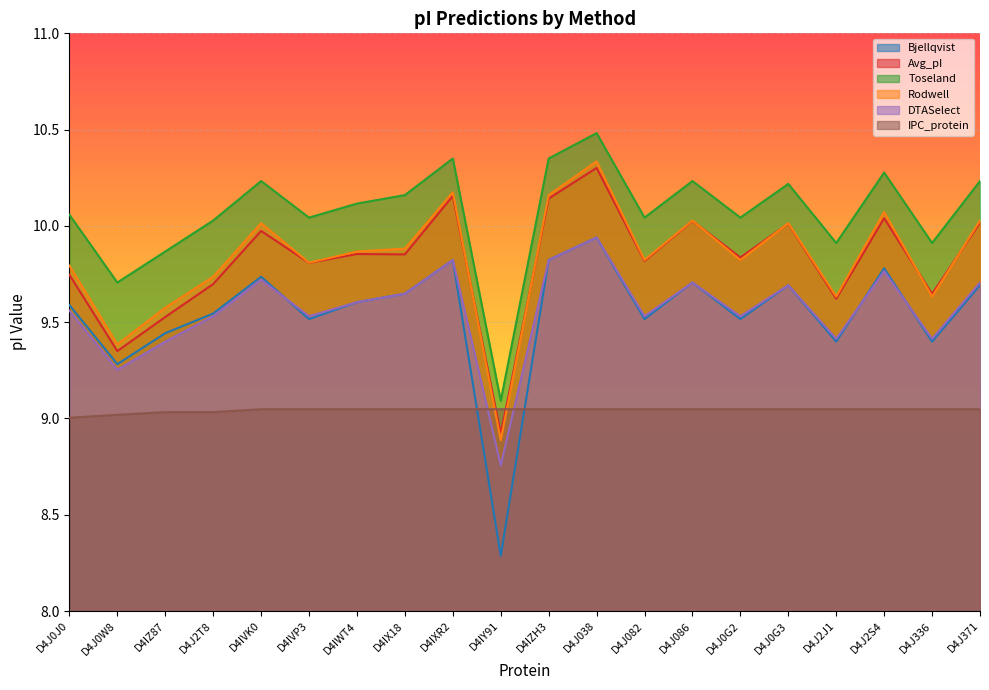

True or false: Avg_pI and Rodwell intersect in this chart.

True